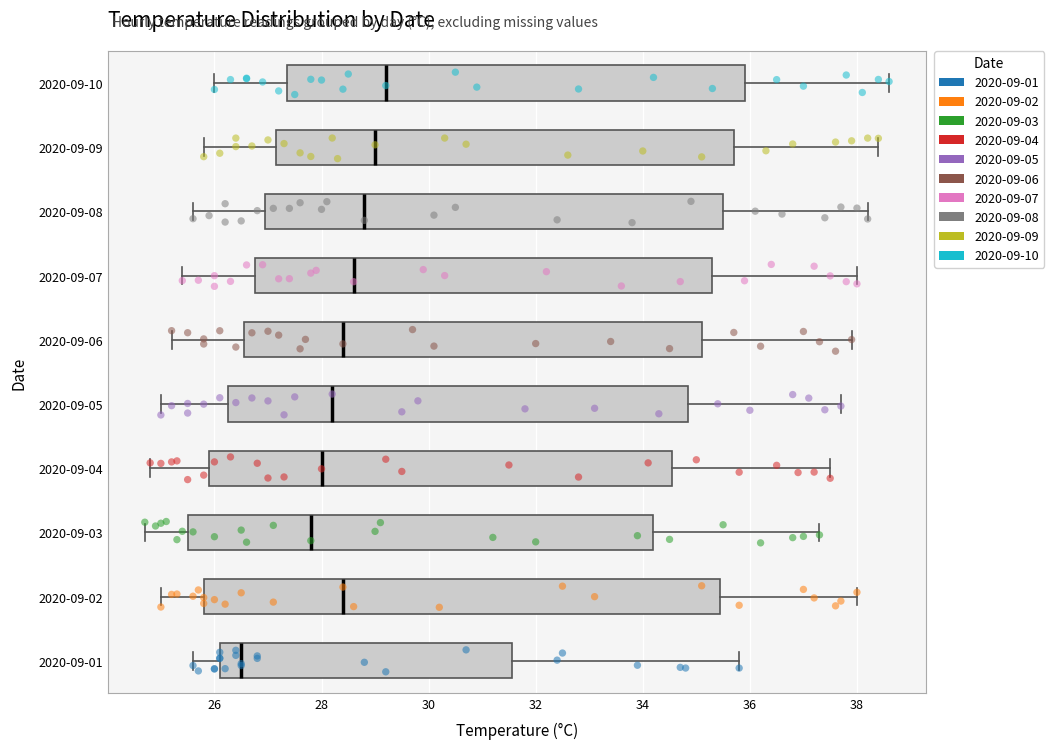

Where is the right edge of the box for 2020-09-07 on the x-axis? The values are not printed on the chart, so give them approximately, as read against the axis.

35.4